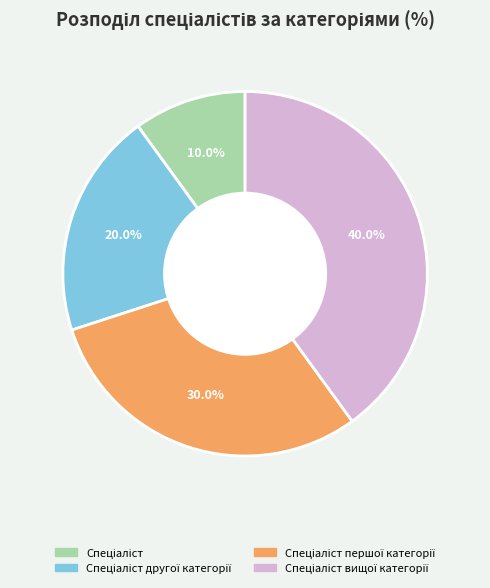

Is there a majority slice in this chart?

No